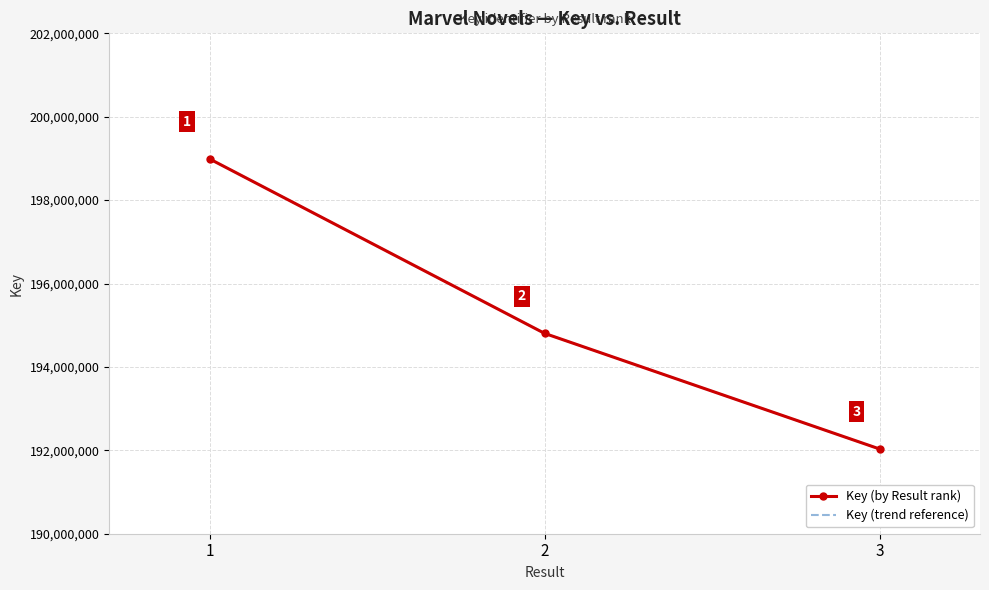

What is the value of the Key (trend reference) point at the 1st from the left?

198986517